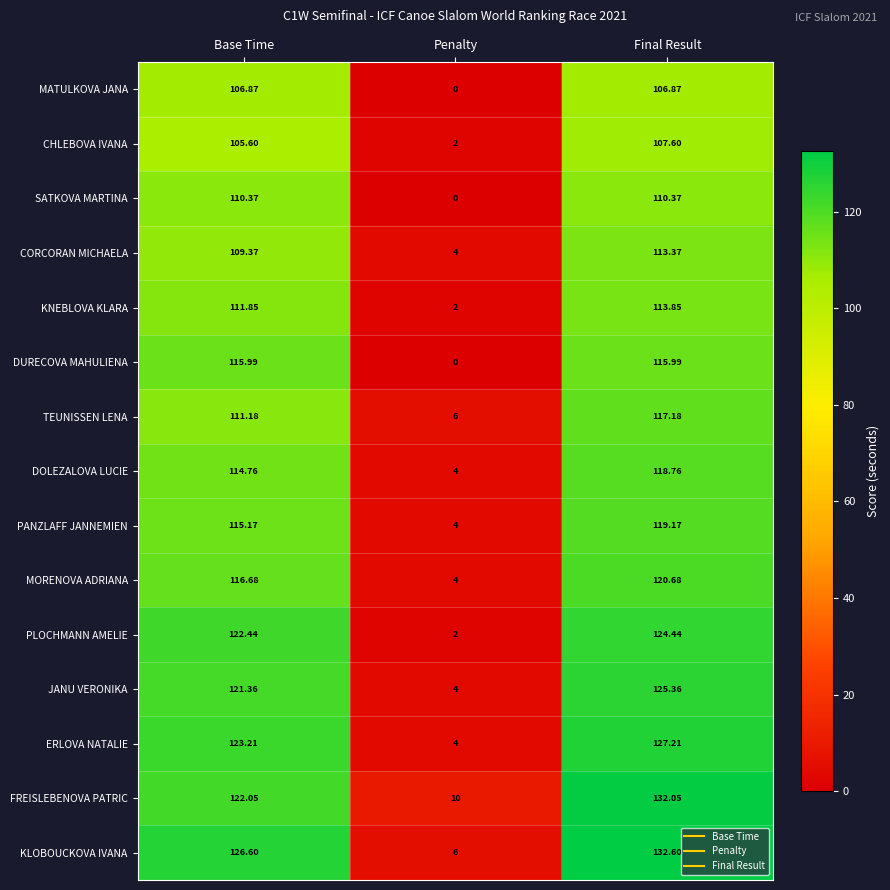

At how many categories does at least one series exceed 120?

2